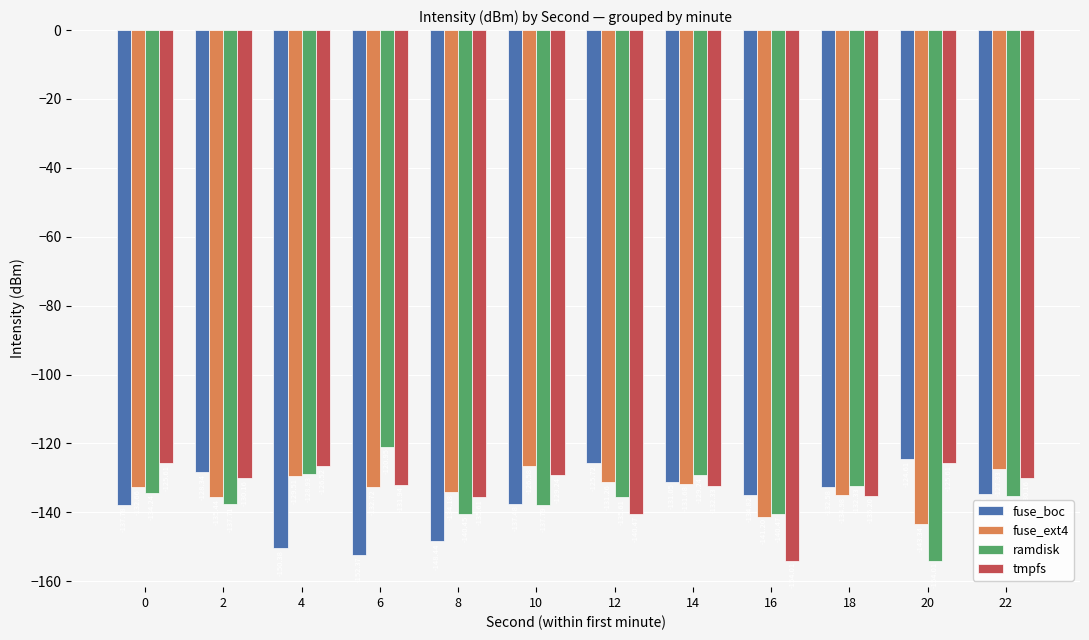

What value does the tmpfs series have at 18?

-135.2